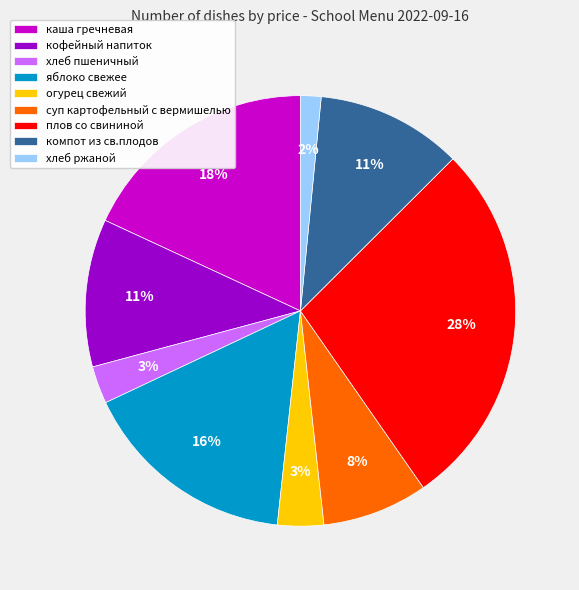

What is the largest slice in the pie chart?

плов со свининой